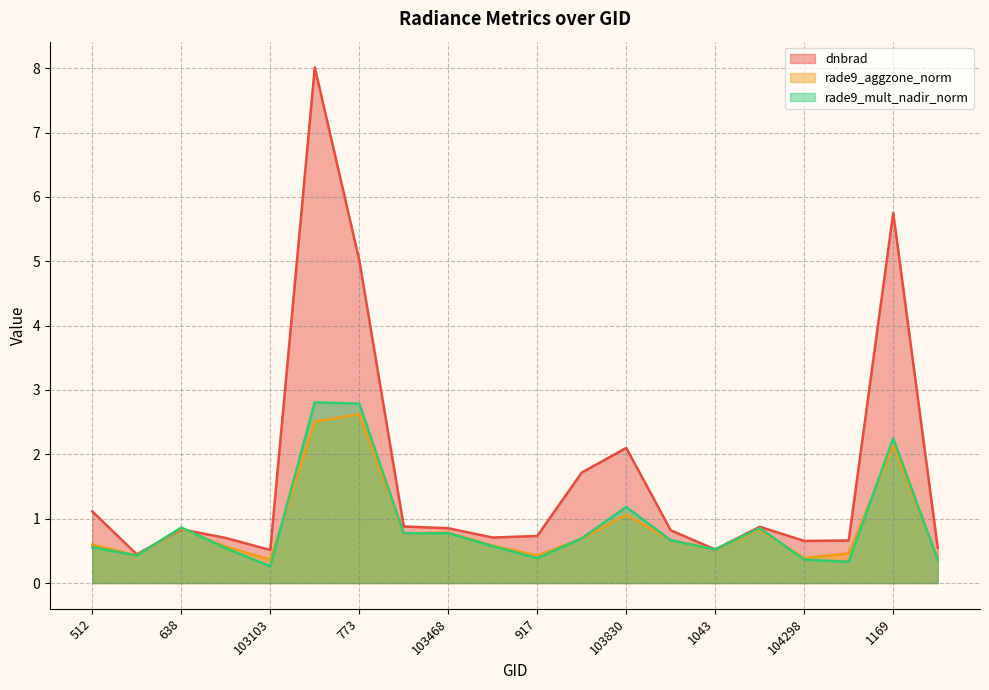

At which label is rade9_mult_nadir_norm closest to 1?

638